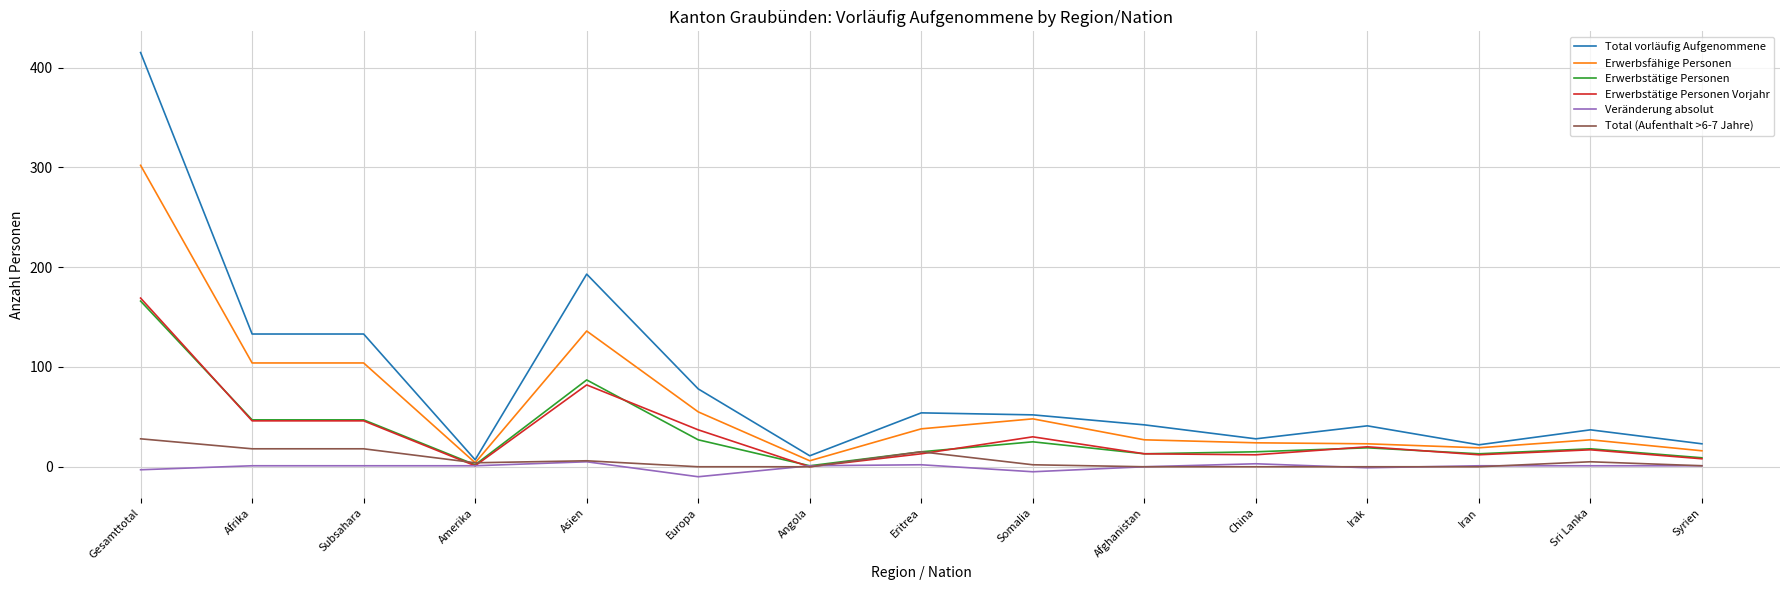

The Total vorläufig Aufgenommene series shows 76 at Subsahara. True or false?

False